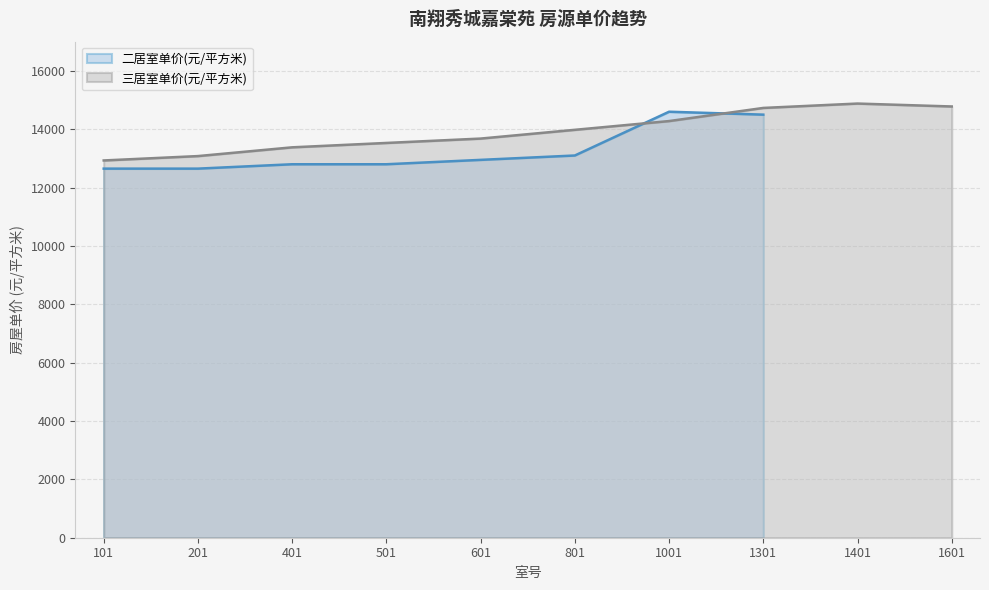

Which has a higher value, 1401 or 101?

1401